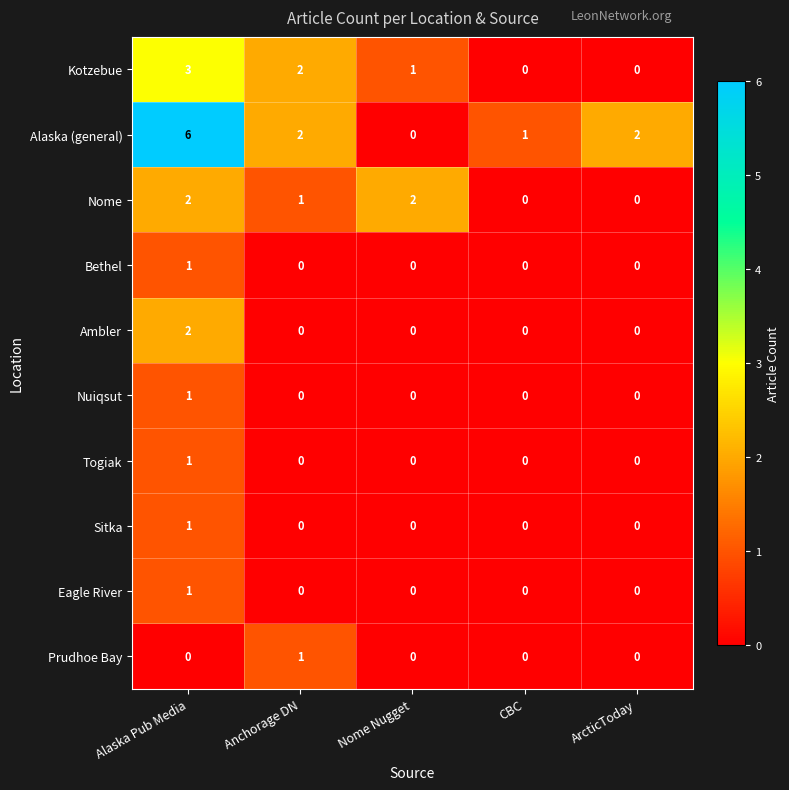

Which series has the largest total across all categories?

Alaska (general)